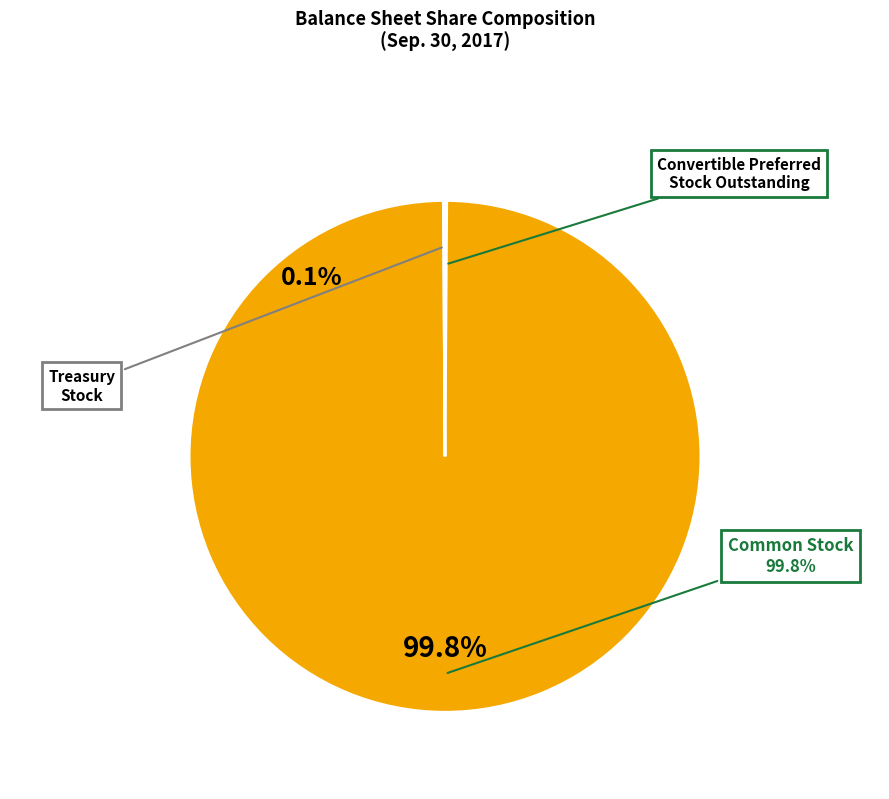

Which slice is the smallest?

Treasury stock